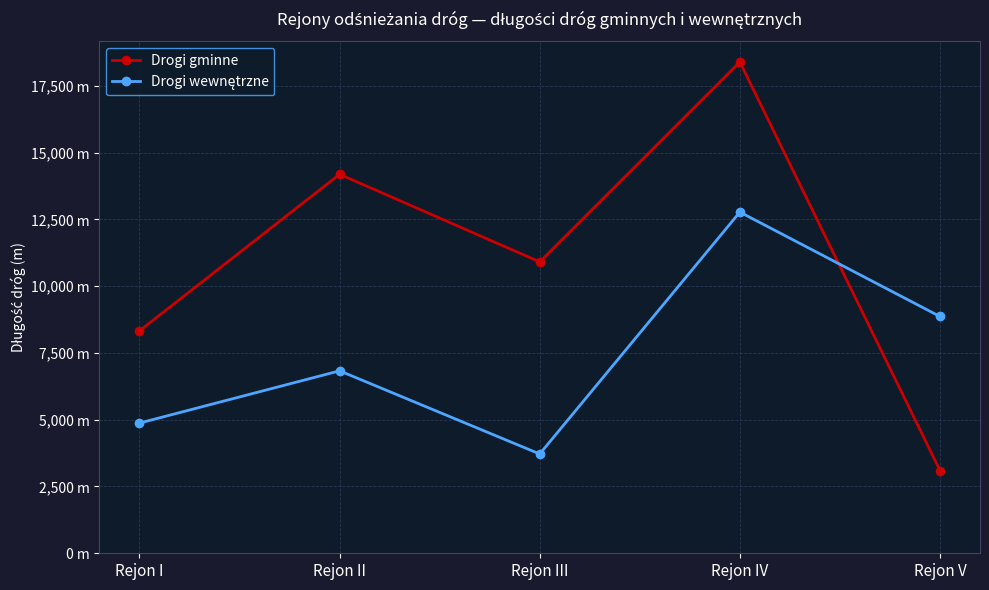

At which category does Drogi gminne reach its first local valley?

Rejon III